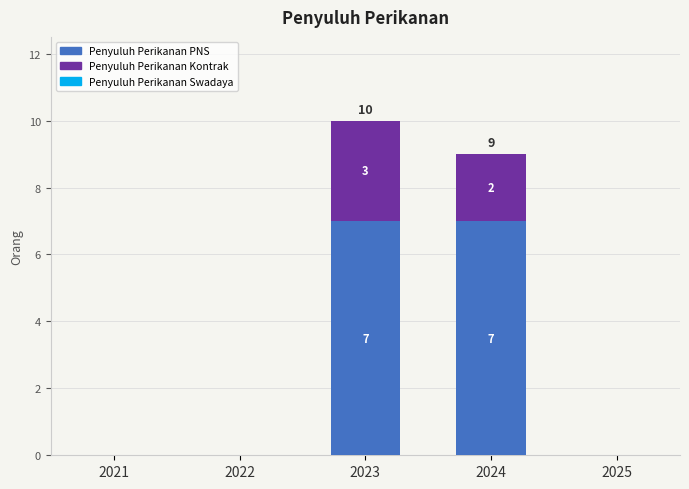

At which category is the sum across all series the highest?

2023